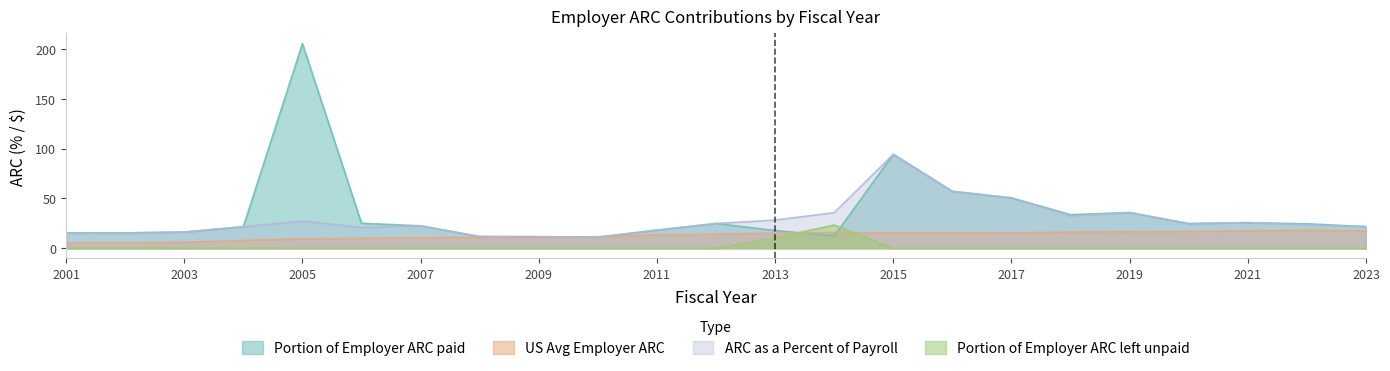

How many lines are shown in the chart?

4